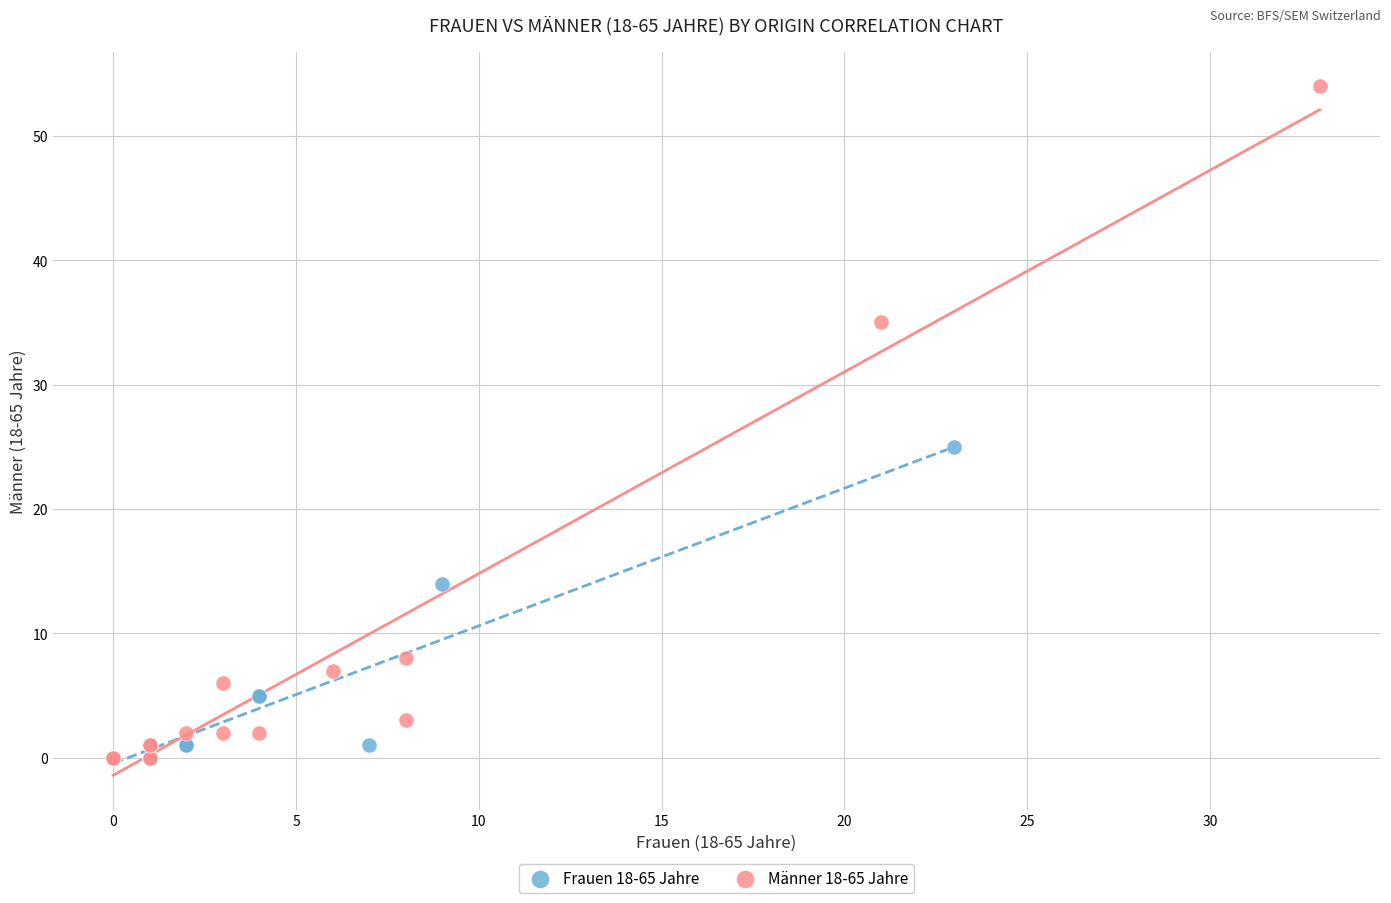

Which series reaches the maximum Y coordinate?

Männer 18-65 Jahre